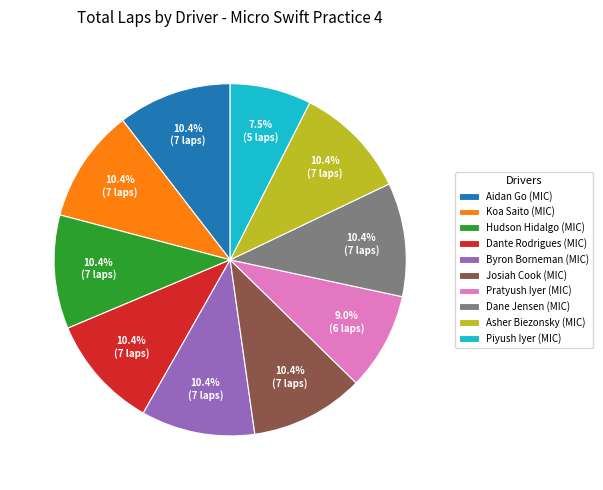

Count the number of slices in the pie.

10